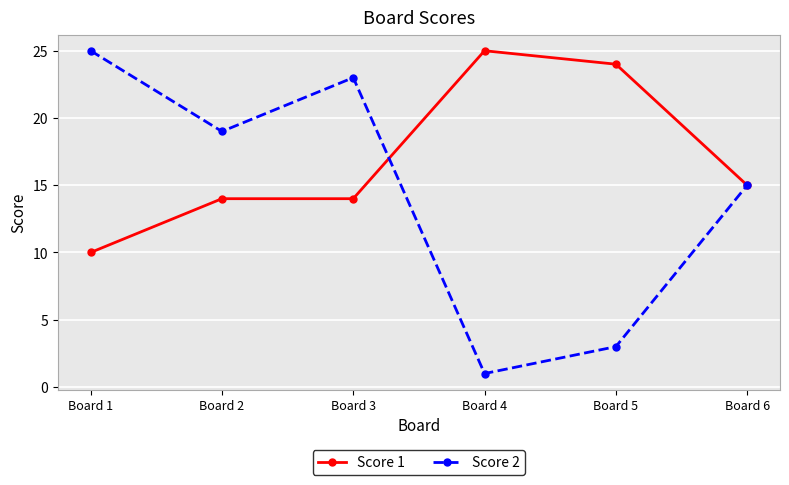

True or false: Score 1 has a value of 7 at Board 5.

False